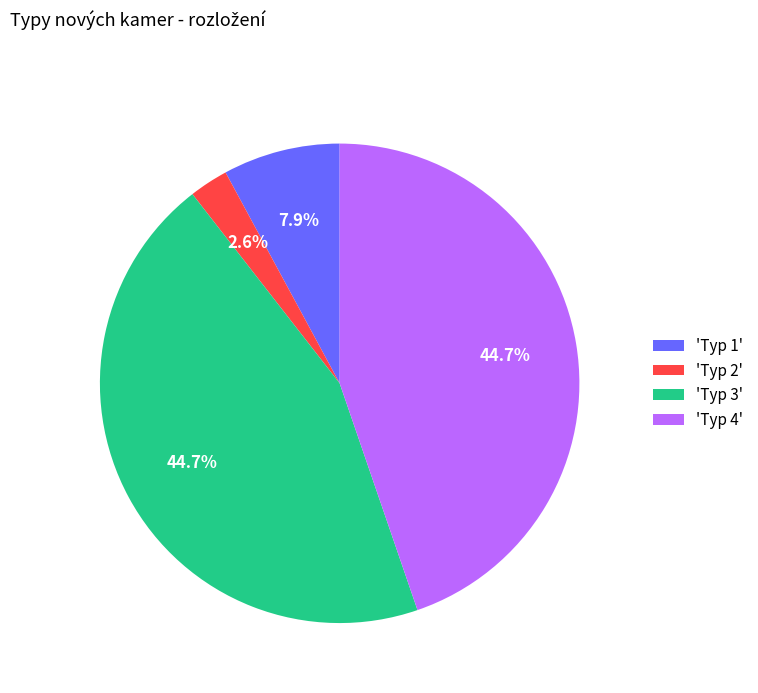

Approximately how many times larger is the value at 'Typ 3' compared to 'Typ 4'?

1.0